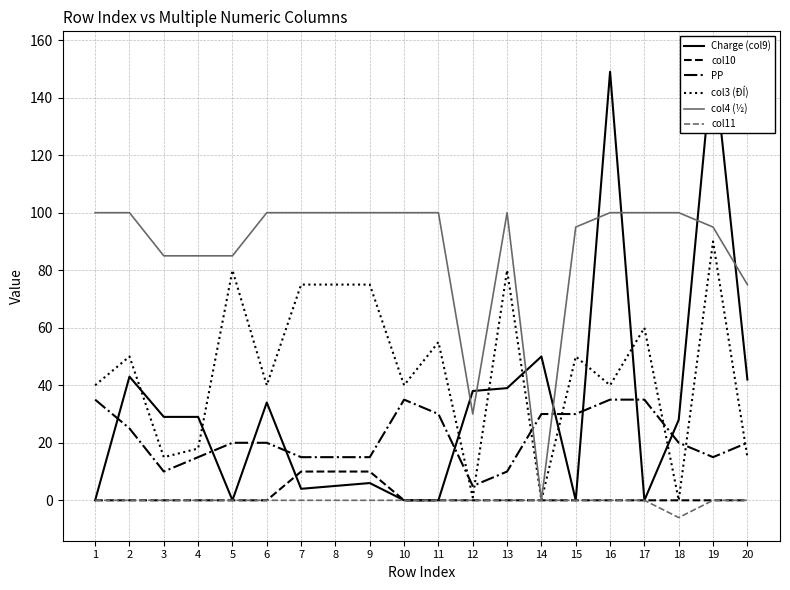

Rank the series at 18 from lowest to highest value.

col11, col10, col3 (ÐÍ), PP, Charge (col9), col4 (½)